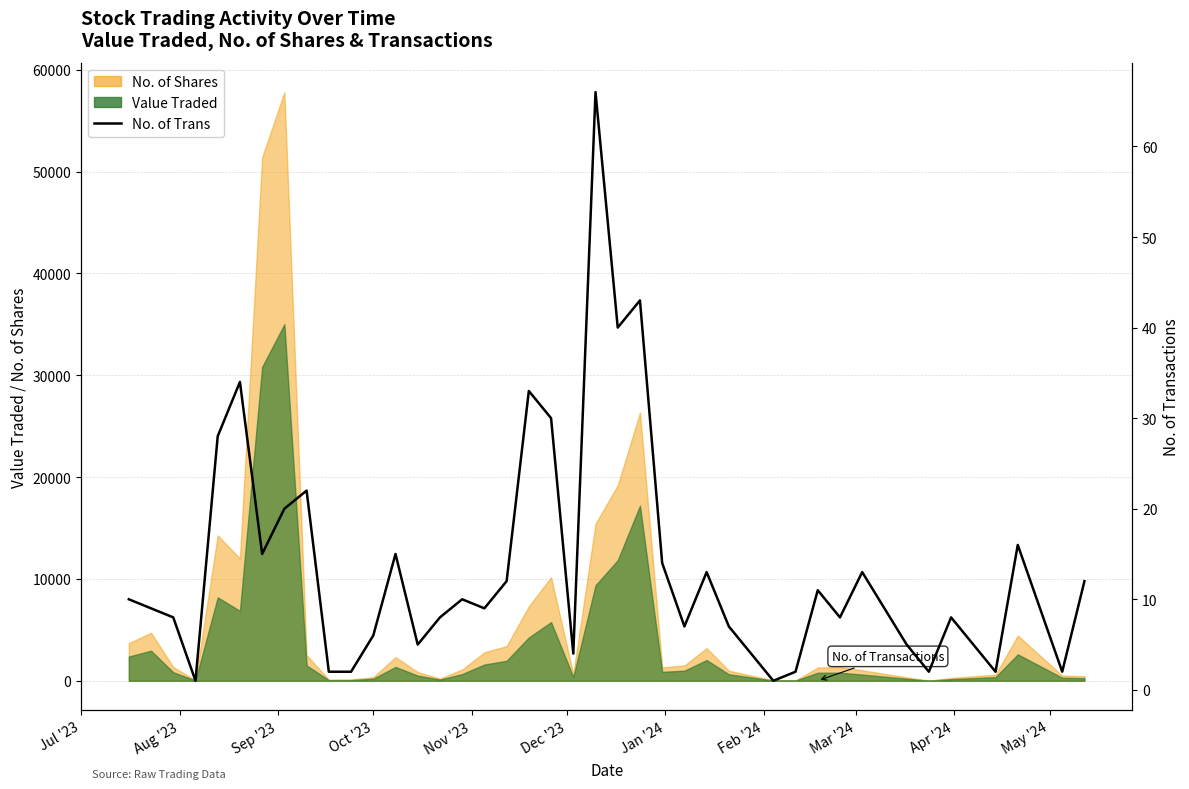

Which category has the lowest value across all series?

Oct '23